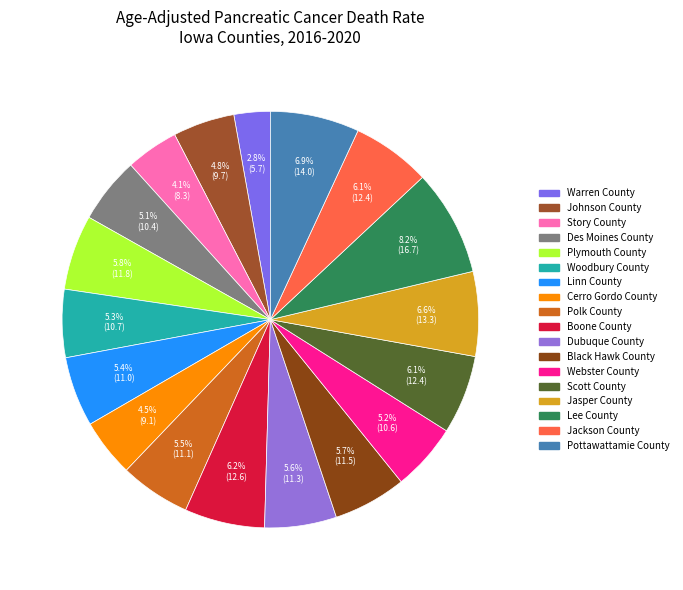

What percentage is the Black Hawk County slice, to the nearest percent?

6%